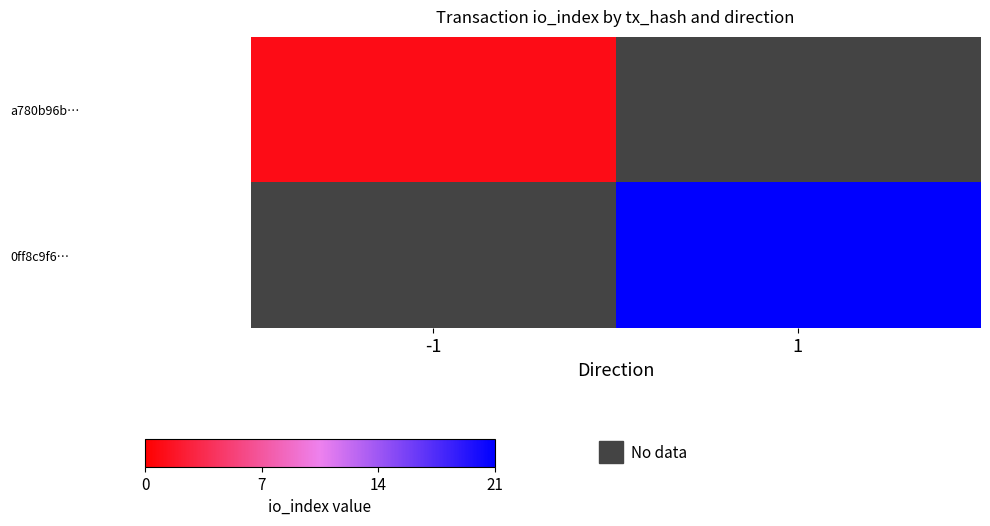

What is the maximum value shown in the chart?

21.0